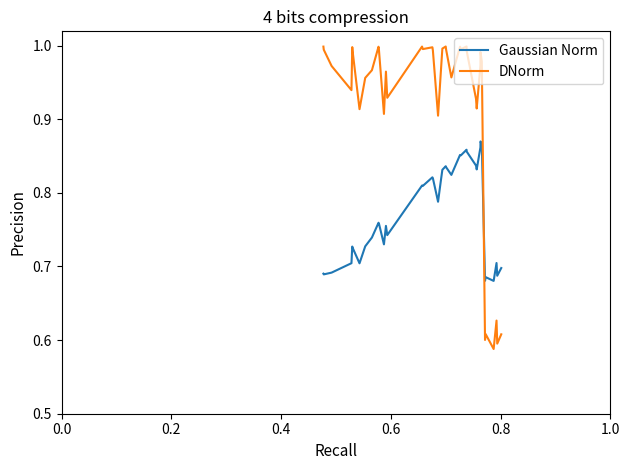

What is the difference between the maximum and minimum values in the DNorm series?

0.4